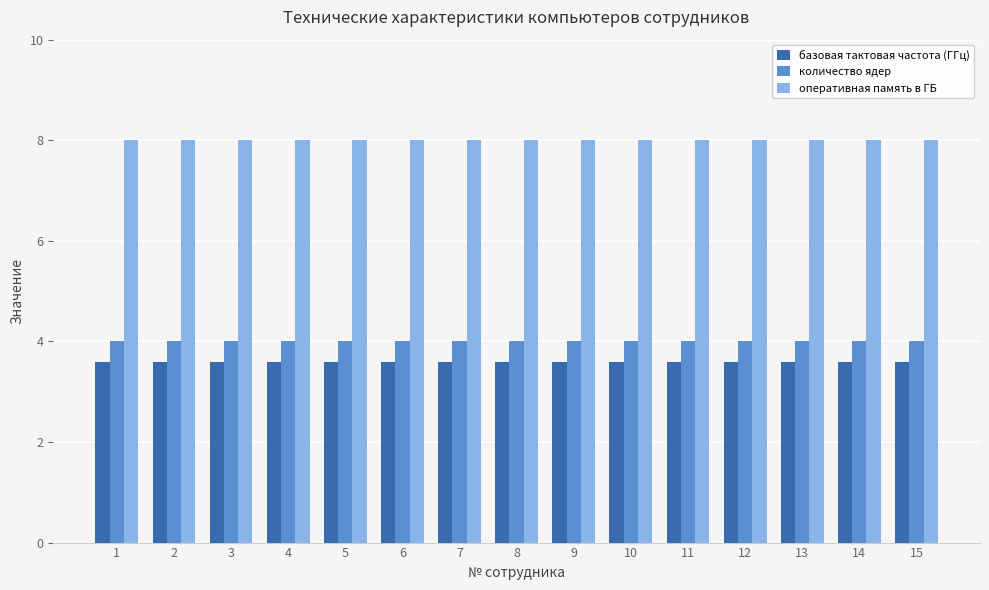

Reading left to right, list all the values displayed in this chart.

базовая тактовая частота (ГГц): 1=3.6	2=3.6	3=3.6	4=3.6	5=3.6	6=3.6	7=3.6	8=3.6	9=3.6	10=3.6	11=3.6	12=3.6	13=3.6	14=3.6	15=3.6
количество ядер: 1=4.0	2=4.0	3=4.0	4=4.0	5=4.0	6=4.0	7=4.0	8=4.0	9=4.0	10=4.0	11=4.0	12=4.0	13=4.0	14=4.0	15=4.0
оперативная память в ГБ: 1=8.0	2=8.0	3=8.0	4=8.0	5=8.0	6=8.0	7=8.0	8=8.0	9=8.0	10=8.0	11=8.0	12=8.0	13=8.0	14=8.0	15=8.0